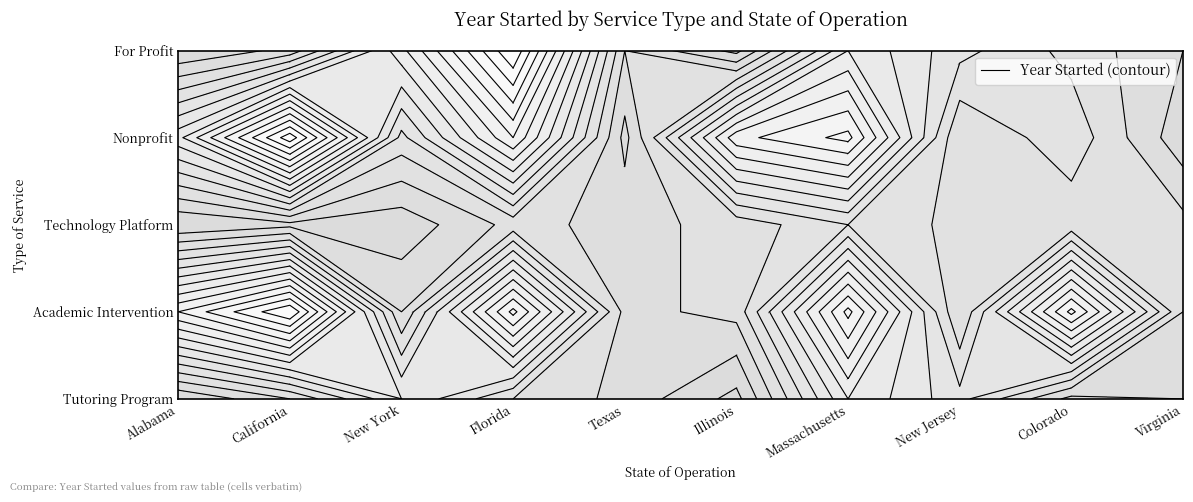

Count the number of categories in the chart.

10